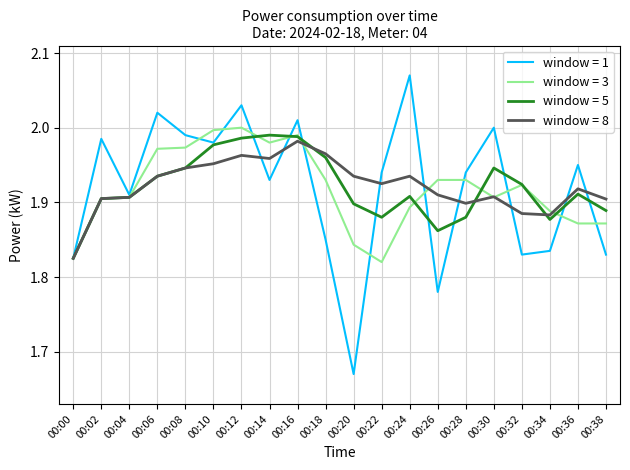

Is it true that window = 8 equals 2.9 at 00:16?

False